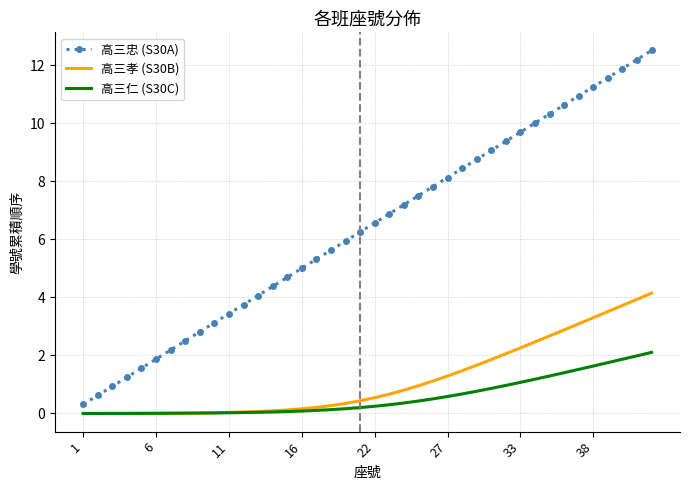

True or false: 高三仁 (S30C) and 高三忠 (S30A) cross at least once.

False